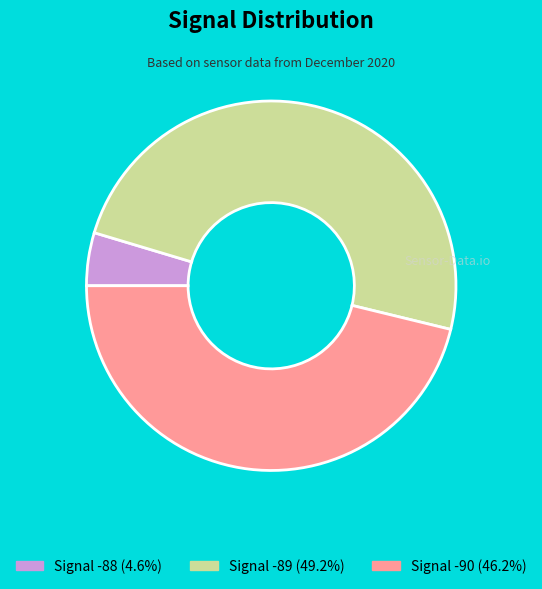

Does any single category account for the majority?

No